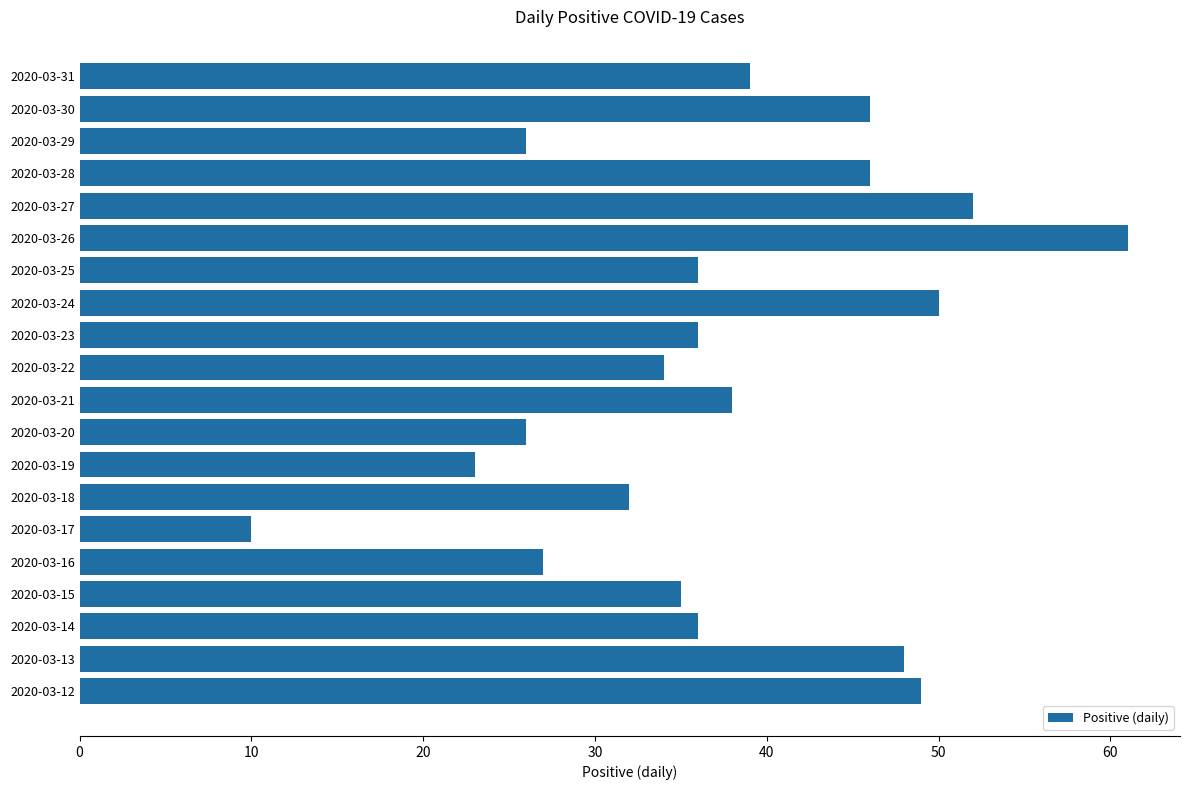

Does the chart contain stacked bars?

No